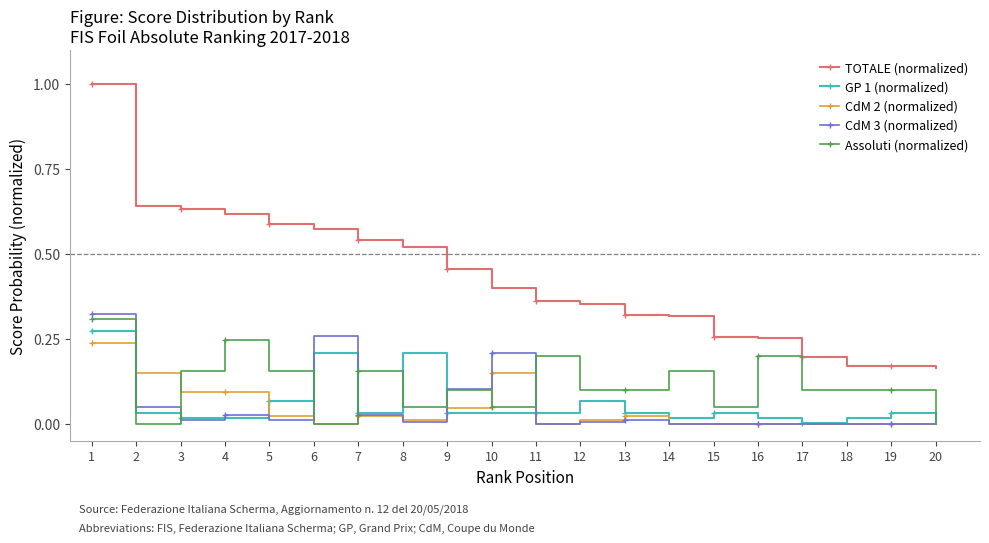

Which series has the largest range (max minus min)?

TOTALE (normalized)